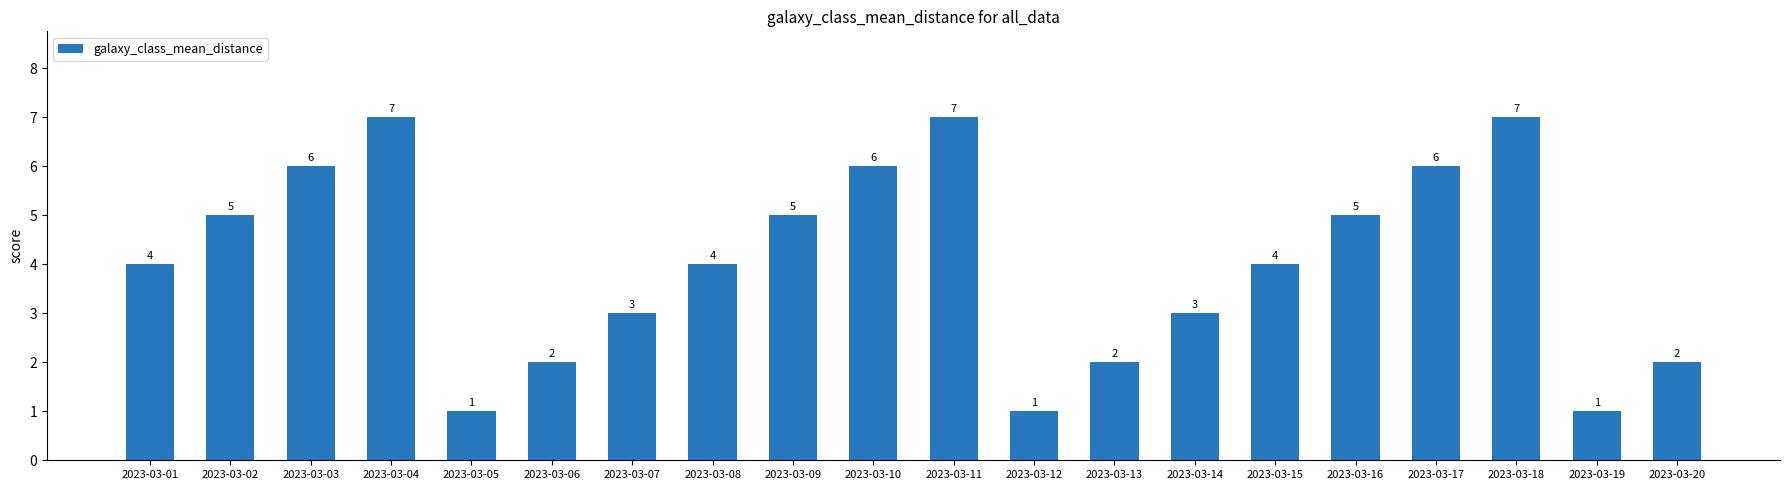

The chart shows a value of 5 at 2023-03-09. True or false?

True